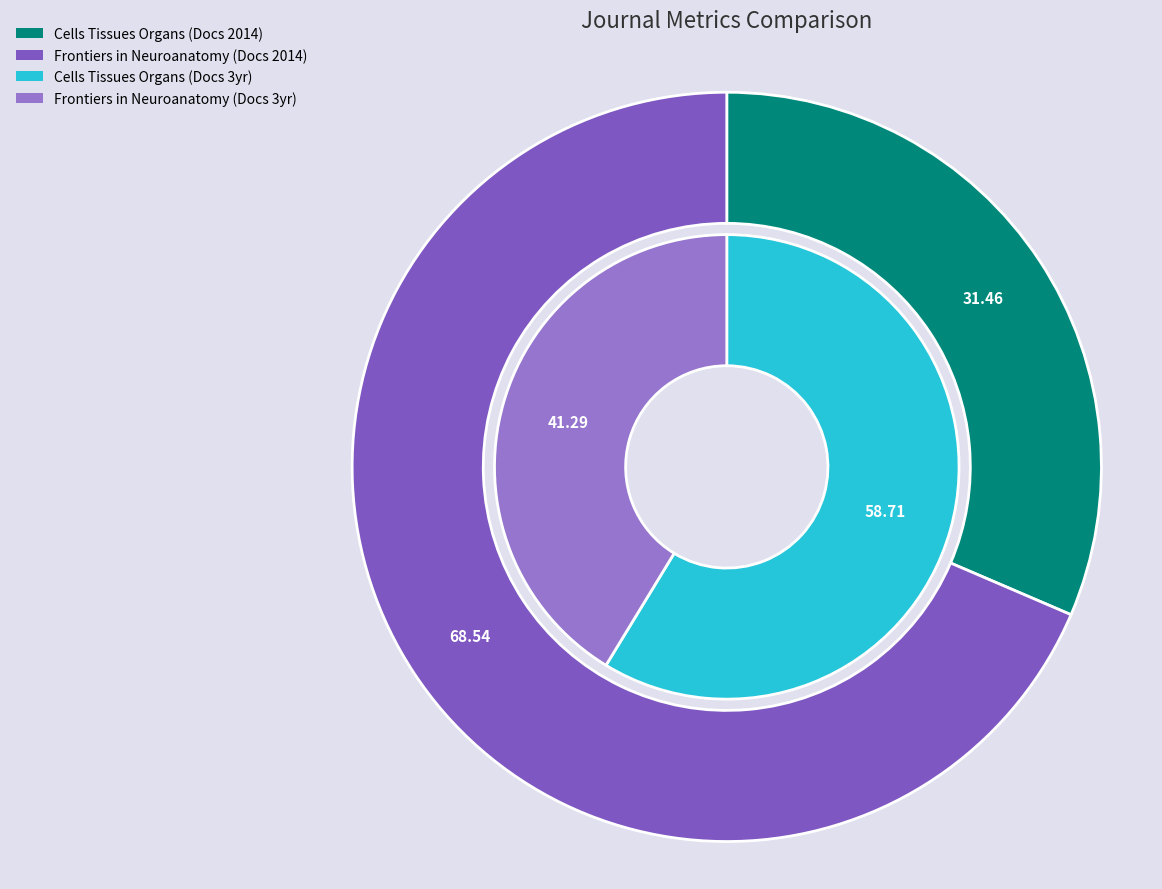

To the nearest percent, what is the combined percentage of Frontiers in Neuroanatomy and Cells Tissues Organs?

100%